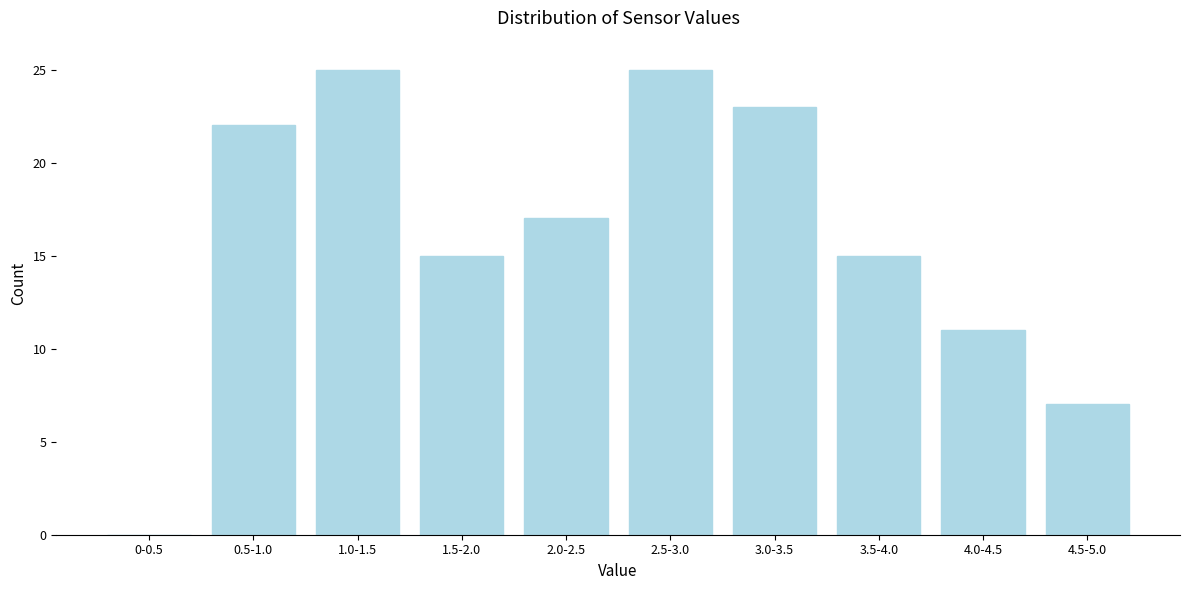

Reading left to right, what are all the values shown in this chart?

0-0.5=0	0.5-1.0=22	1.0-1.5=25	1.5-2.0=15	2.0-2.5=17	2.5-3.0=25	3.0-3.5=23	3.5-4.0=15	4.0-4.5=11	4.5-5.0=7